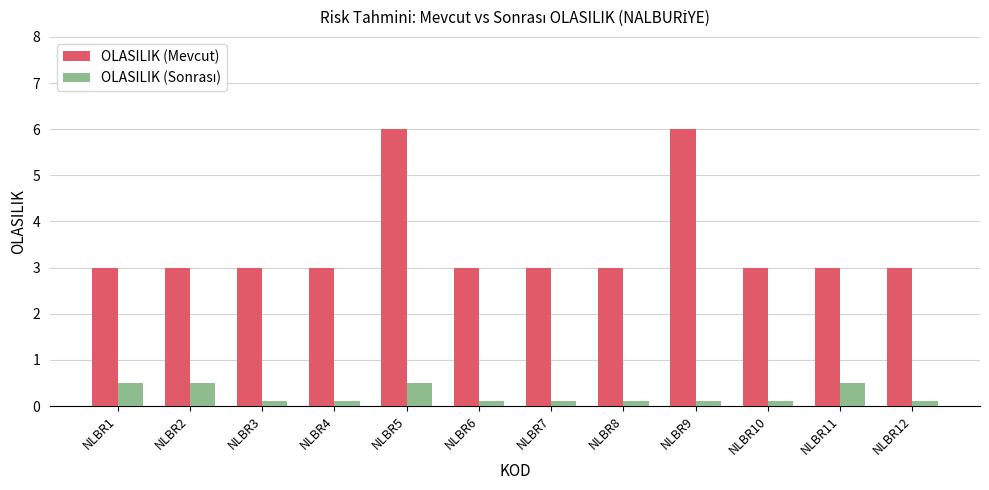

What is the spread (max minus min) of values at NLBR7?

2.9